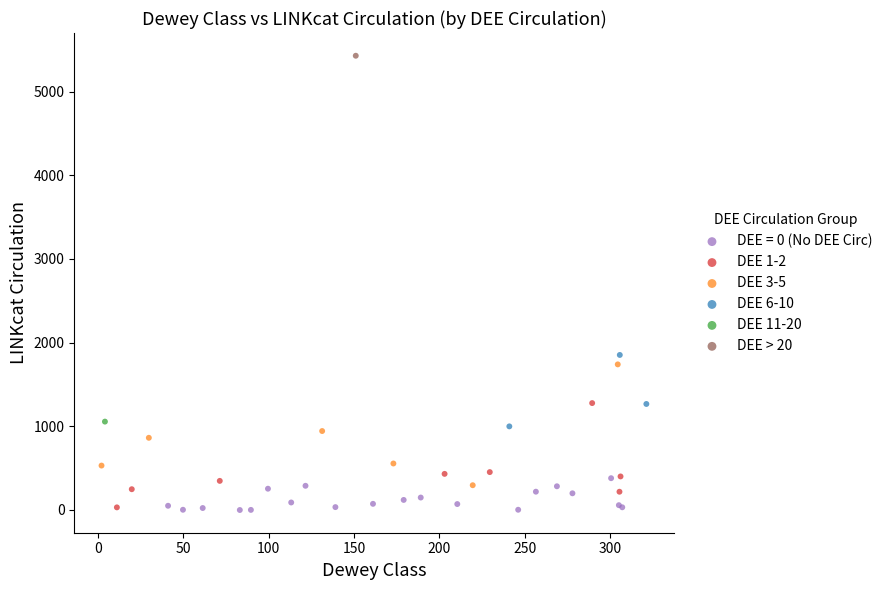

Which series contains the highest Y value?

DEE > 20